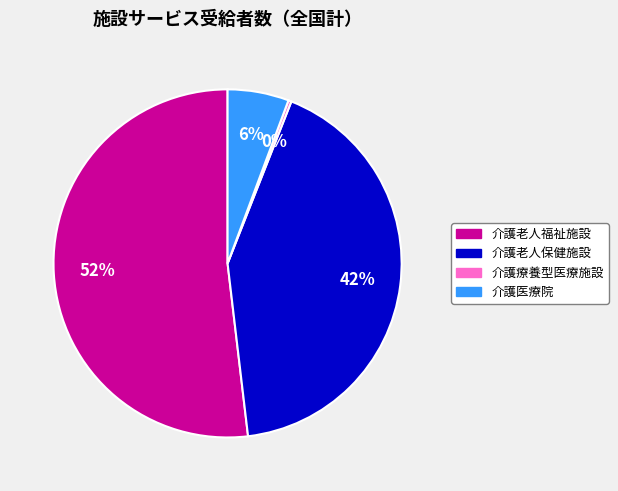

What is the largest slice in the pie chart?

介護老人福祉施設